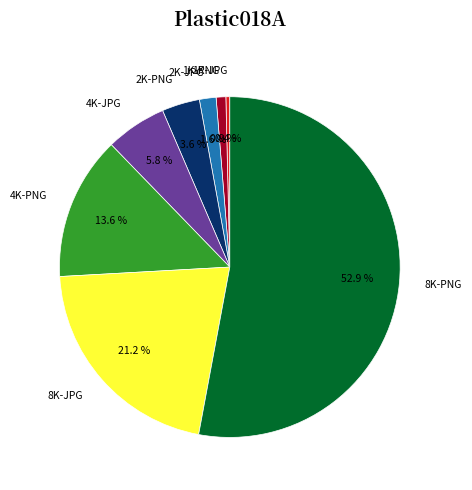

To the nearest percent, what is the combined percentage of 4K-JPG and 2K-JPG?

7%